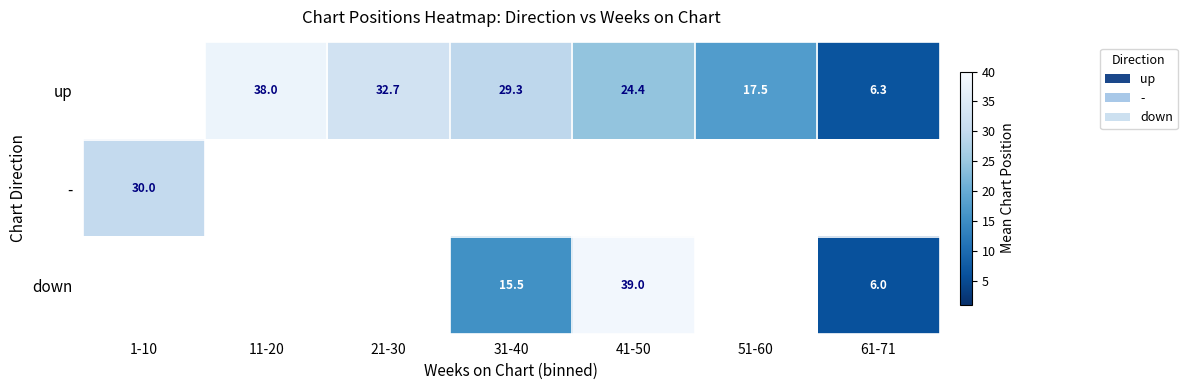

Is the value of up at 21-30 greater than the value of - at 1-10?

Yes